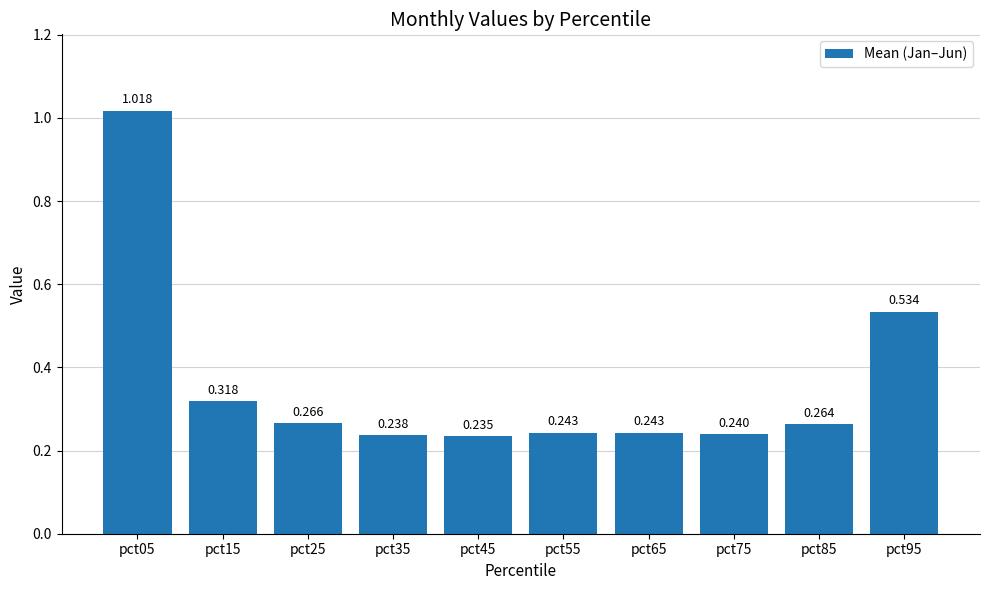

Reading left to right, list all the values displayed in this chart.

pct05=1.0	pct15=0.3	pct25=0.3	pct35=0.2	pct45=0.2	pct55=0.2	pct65=0.2	pct75=0.2	pct85=0.3	pct95=0.5